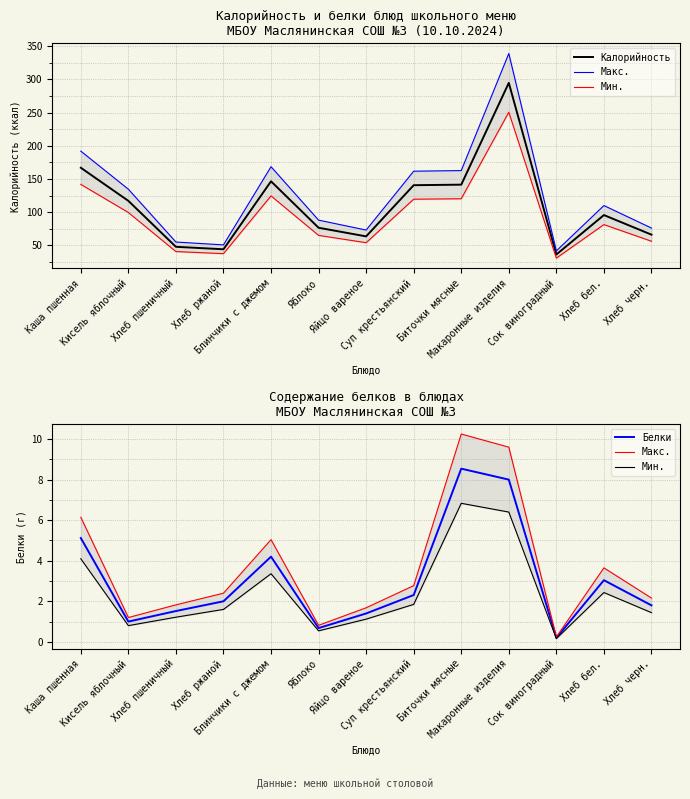

How many values in the Калорийность series exceed 95?

7